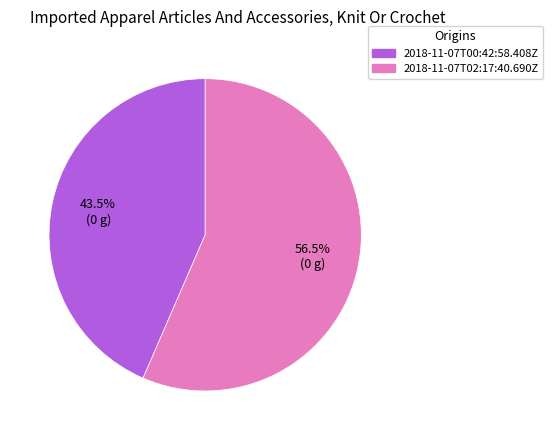

Count the number of slices in the pie.

2